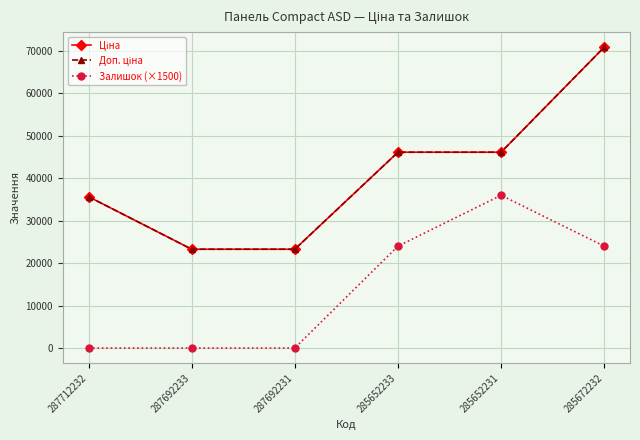

What is the sum of the Доп. ціна values at 285652233 and 285652231?

92287.9